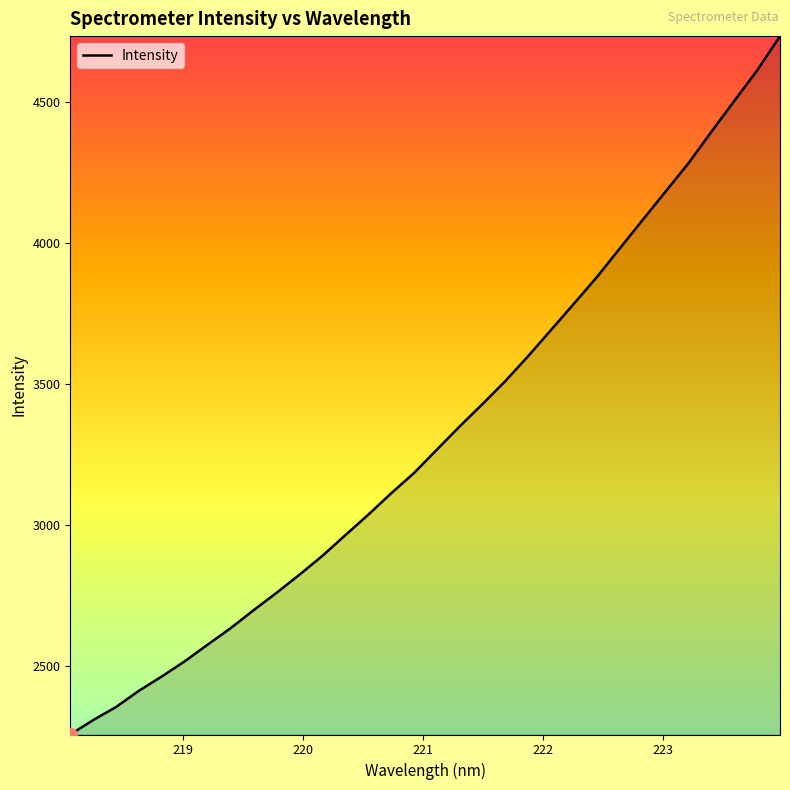

What is the difference between the maximum and minimum values?

2475.1